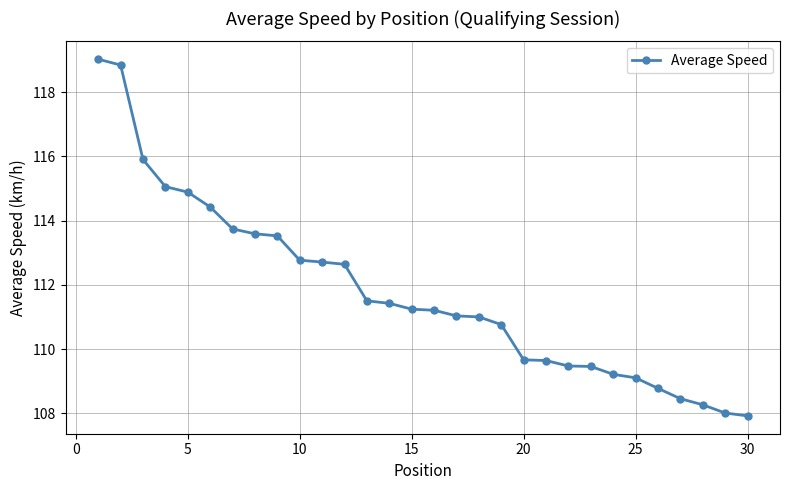

What is the value of the 9th point from the left?

113.5